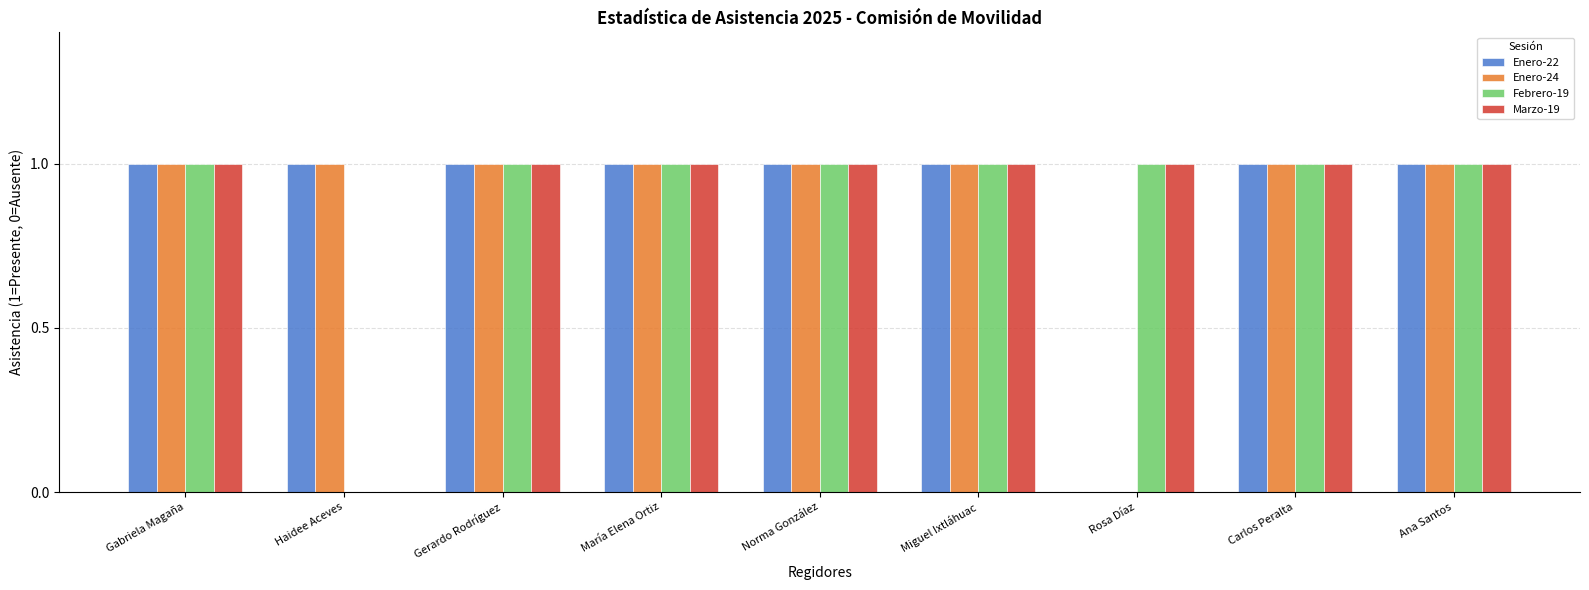

Reading left to right, transcribe all the data shown in this chart.

Enero-22: Gabriela Magaña=1	Haidee Aceves=1	Gerardo Rodríguez=1	María Elena Ortiz=1	Norma González=1	Miguel Ixtláhuac=1	Rosa Díaz=0	Carlos Peralta=1	Ana Santos=1
Enero-24: Gabriela Magaña=1	Haidee Aceves=1	Gerardo Rodríguez=1	María Elena Ortiz=1	Norma González=1	Miguel Ixtláhuac=1	Rosa Díaz=0	Carlos Peralta=1	Ana Santos=1
Febrero-19: Gabriela Magaña=1	Haidee Aceves=0	Gerardo Rodríguez=1	María Elena Ortiz=1	Norma González=1	Miguel Ixtláhuac=1	Rosa Díaz=1	Carlos Peralta=1	Ana Santos=1
Marzo-19: Gabriela Magaña=1	Haidee Aceves=0	Gerardo Rodríguez=1	María Elena Ortiz=1	Norma González=1	Miguel Ixtláhuac=1	Rosa Díaz=1	Carlos Peralta=1	Ana Santos=1